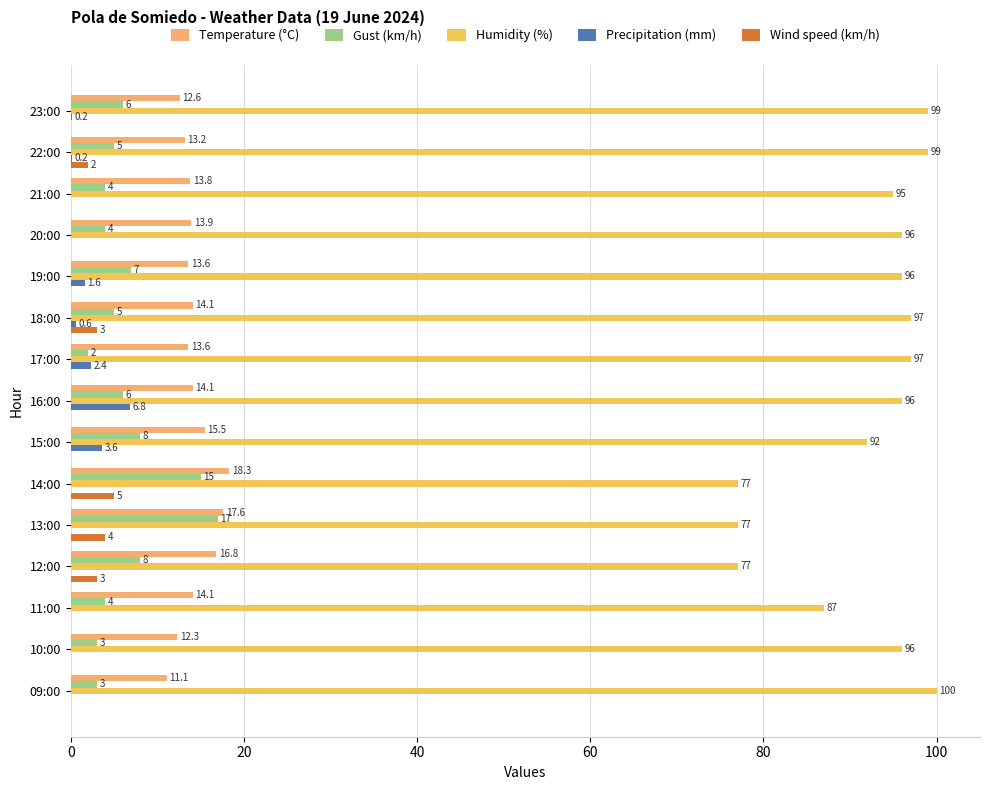

What is the sum of all Wind speed (km/h) values?

17.0